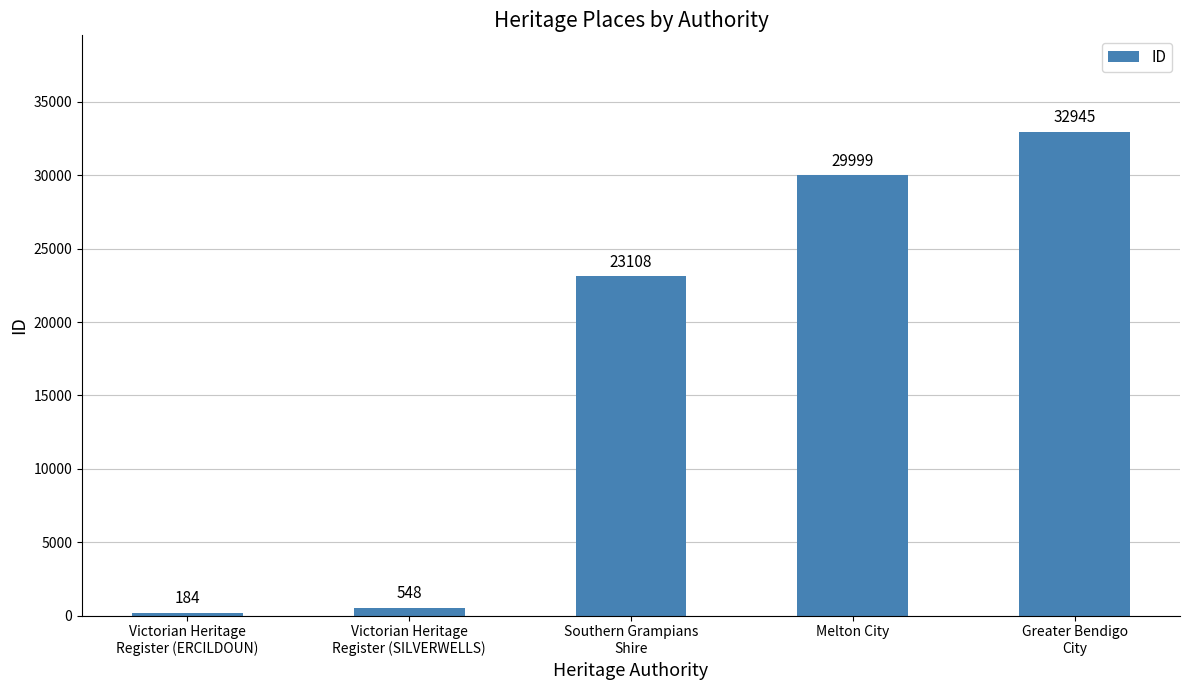

The chart shows a value of 548 at Victorian Heritage
Register (SILVERWELLS). True or false?

True